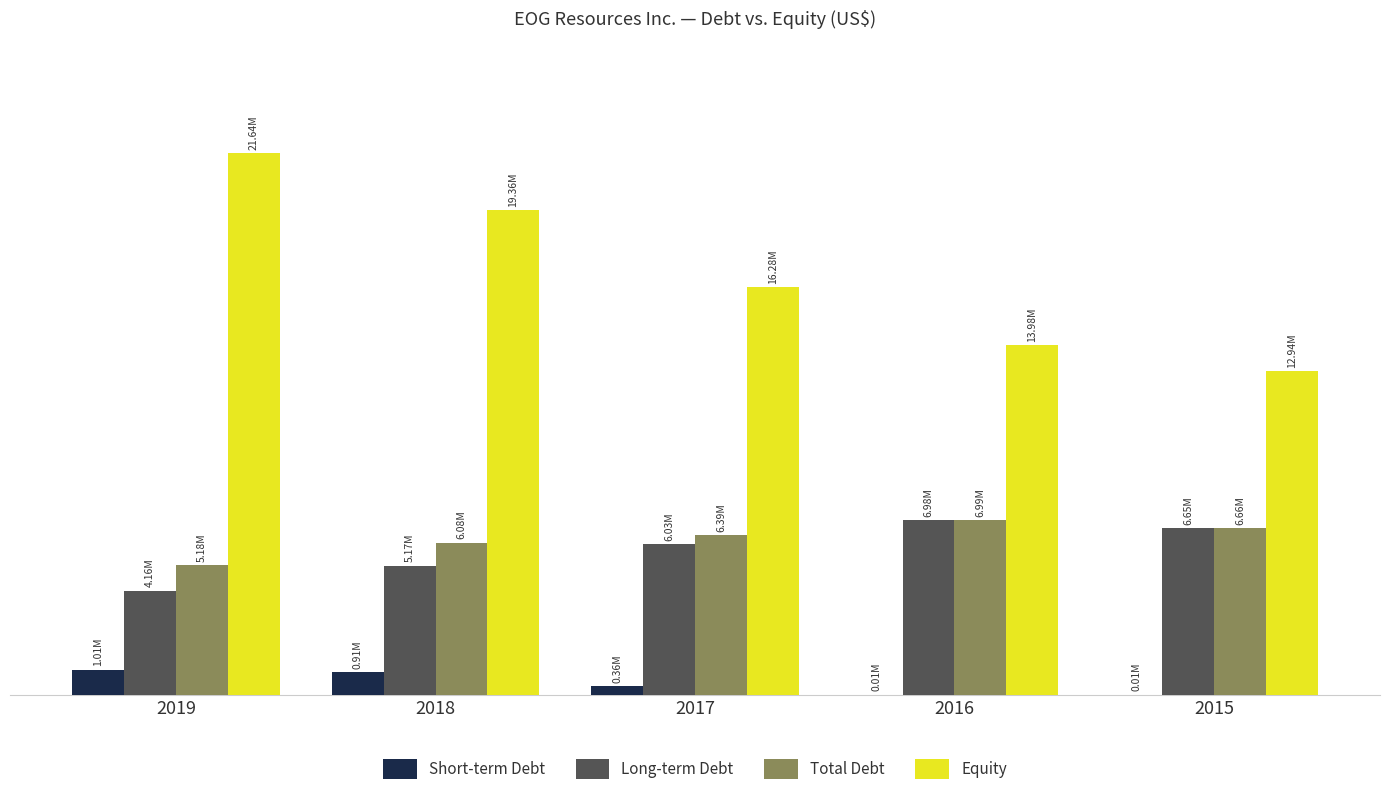

Which series has the largest total across all categories?

Equity